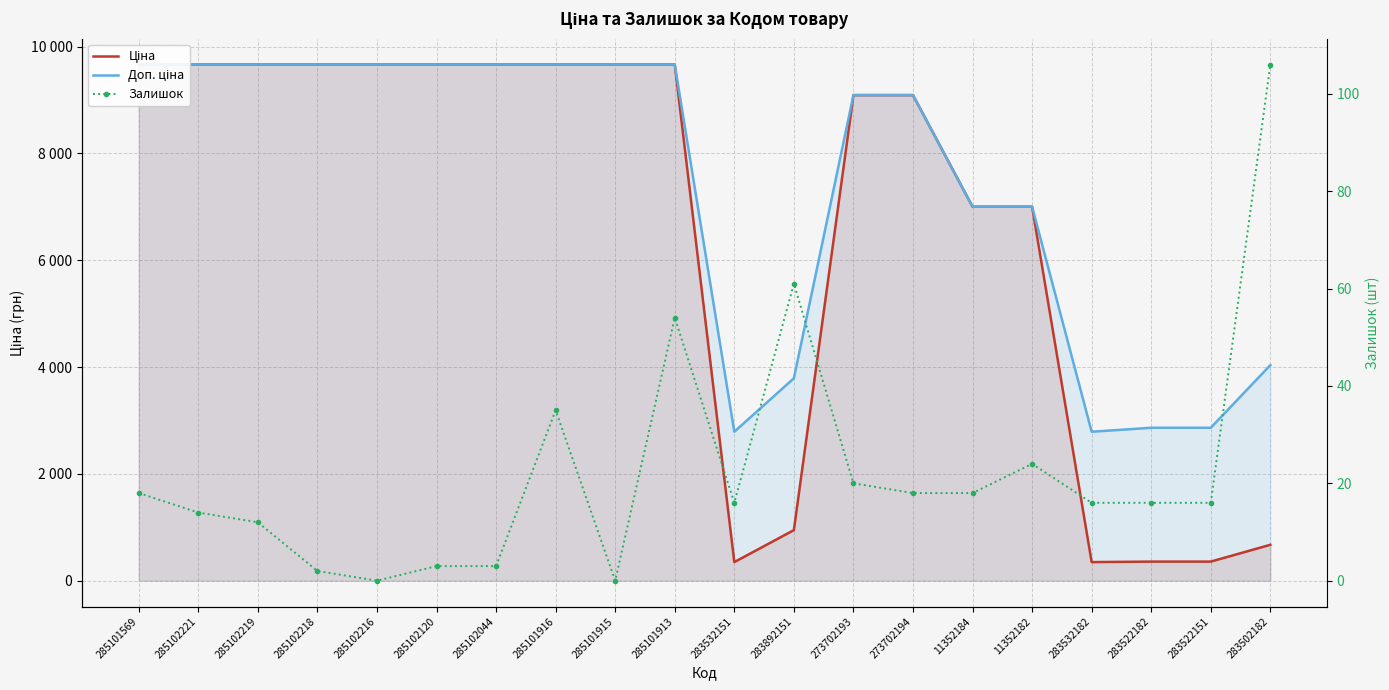

Which series has the largest total across all categories?

Доп. ціна